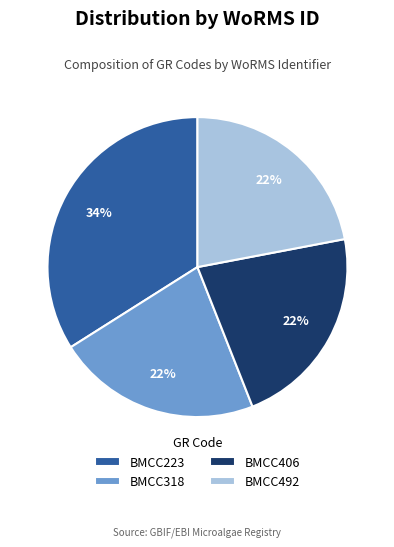

What percentage is the BMCC492 slice, to the nearest percent?

22%